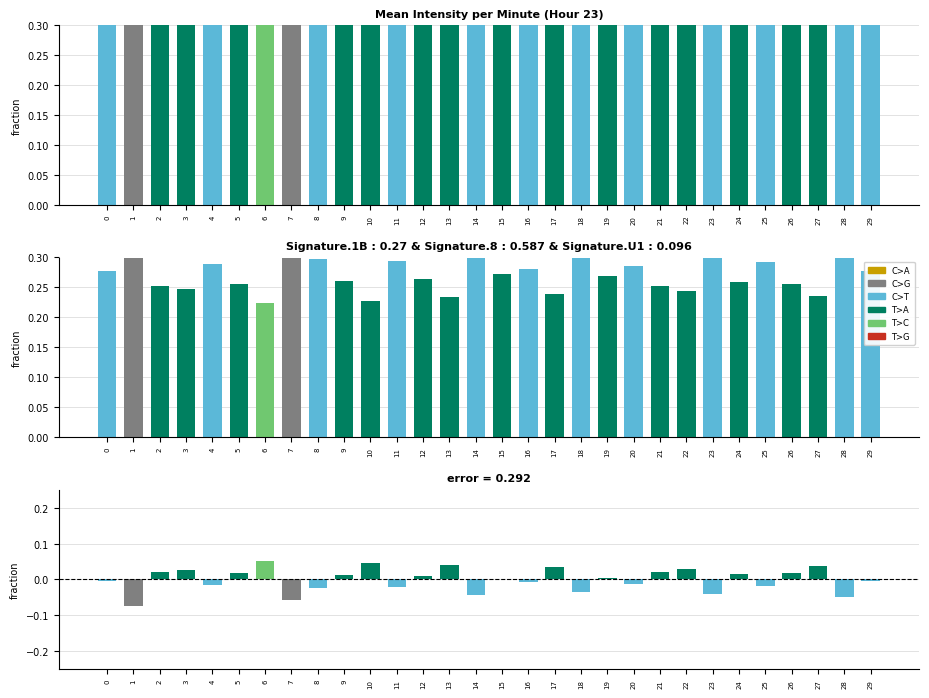

Reading left to right, list all the values displayed in this chart.

mean_intensity: 0.3	0.3	0.3	0.2	0.3	0.3	0.2	0.3	0.3	0.3	0.2	0.3	0.3	0.2	0.3	0.3	0.3	0.2	0.3	0.3	0.3	0.3	0.2	0.3	0.3	0.3	0.3	0.2	0.3	0.3
deviation: -0.0	-0.1	0.0	0.0	-0.0	0.0	0.1	-0.1	-0.0	0.0	0.0	-0.0	0.0	0.0	-0.0	0.0	-0.0	0.0	-0.0	0.0	-0.0	0.0	0.0	-0.0	0.0	-0.0	0.0	0.0	-0.0	-0.0